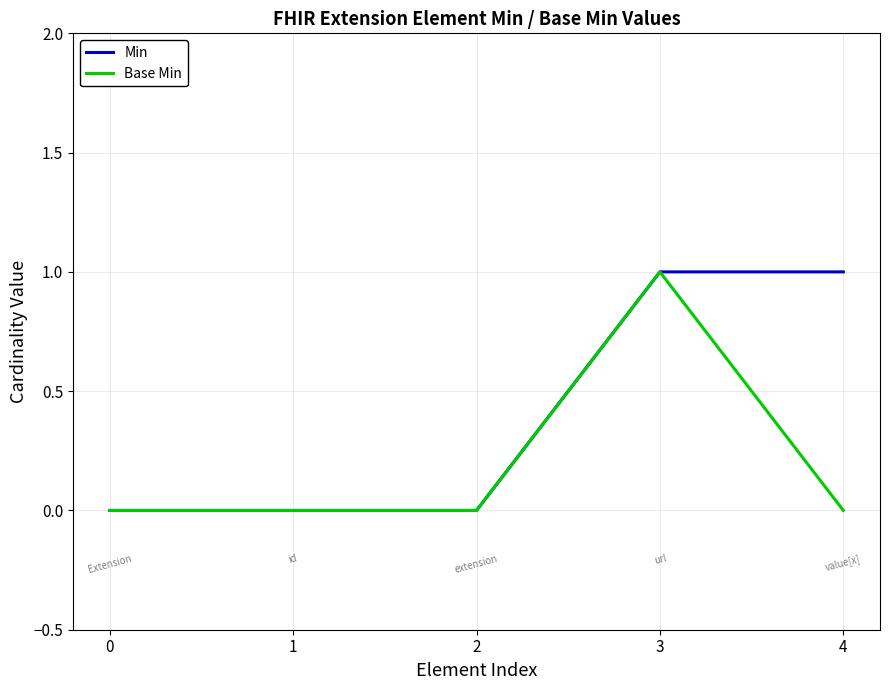

What is the difference between the Base Min values at 3 and 4?

1